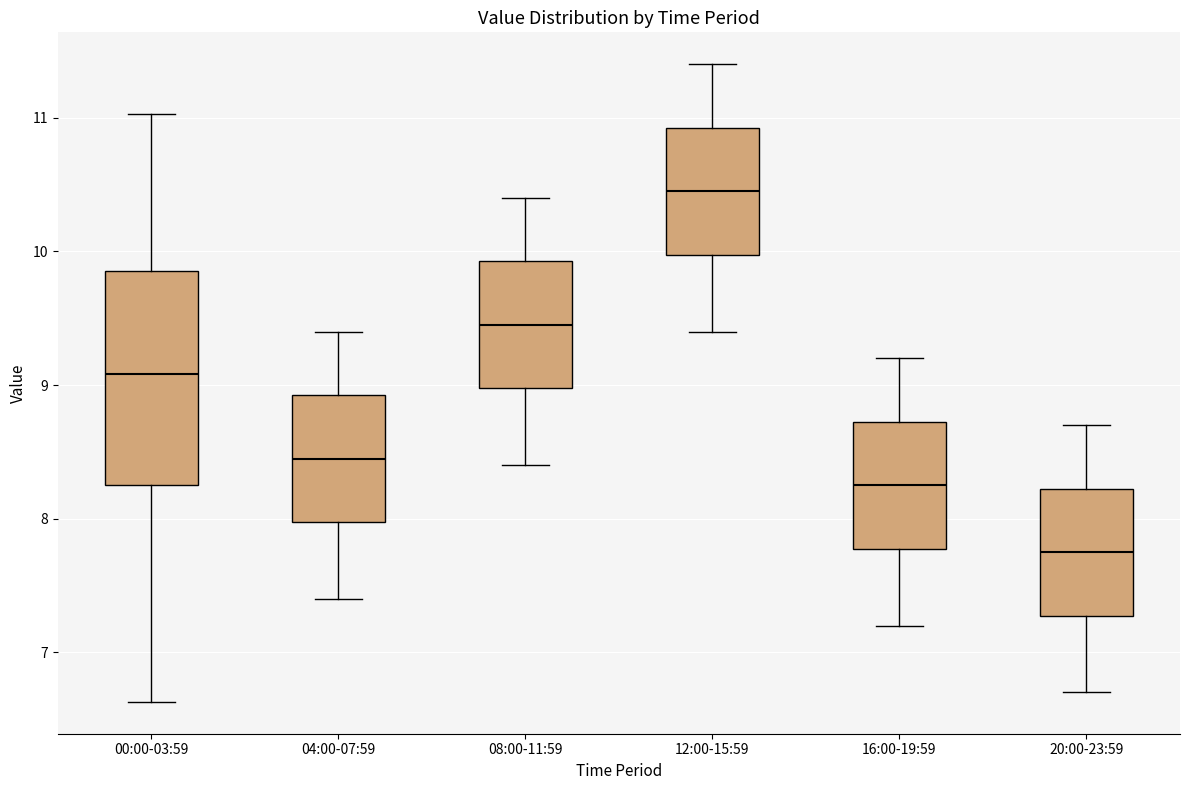

Which box's median line is the lowest?

20:00-23:59